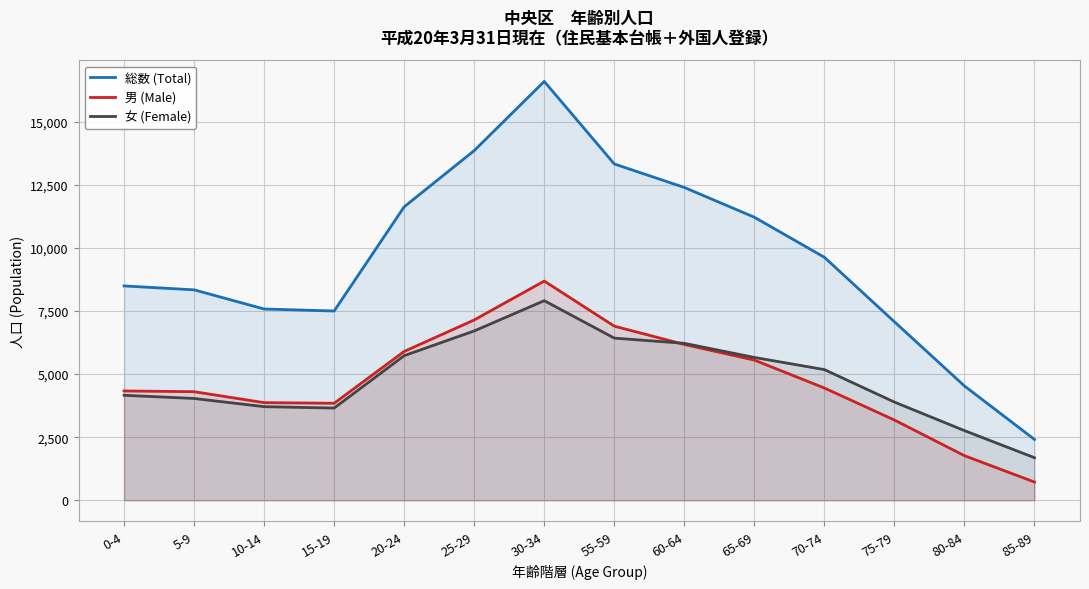

What is the sum of all 総数 (Total) values?

134530